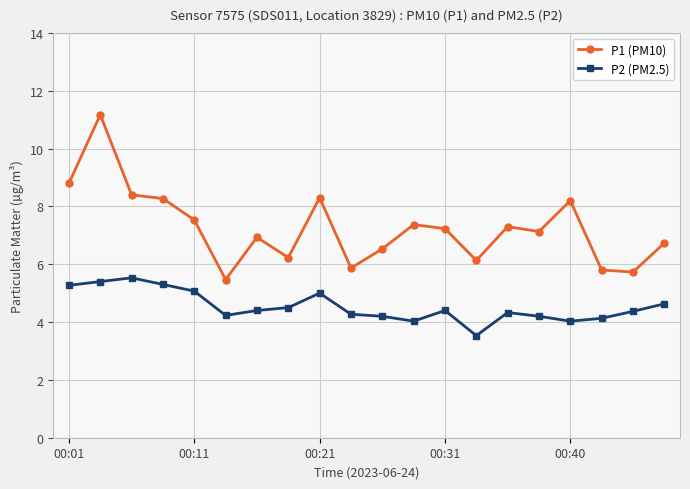

Which series has the widest spread of values?

P1 (PM10)